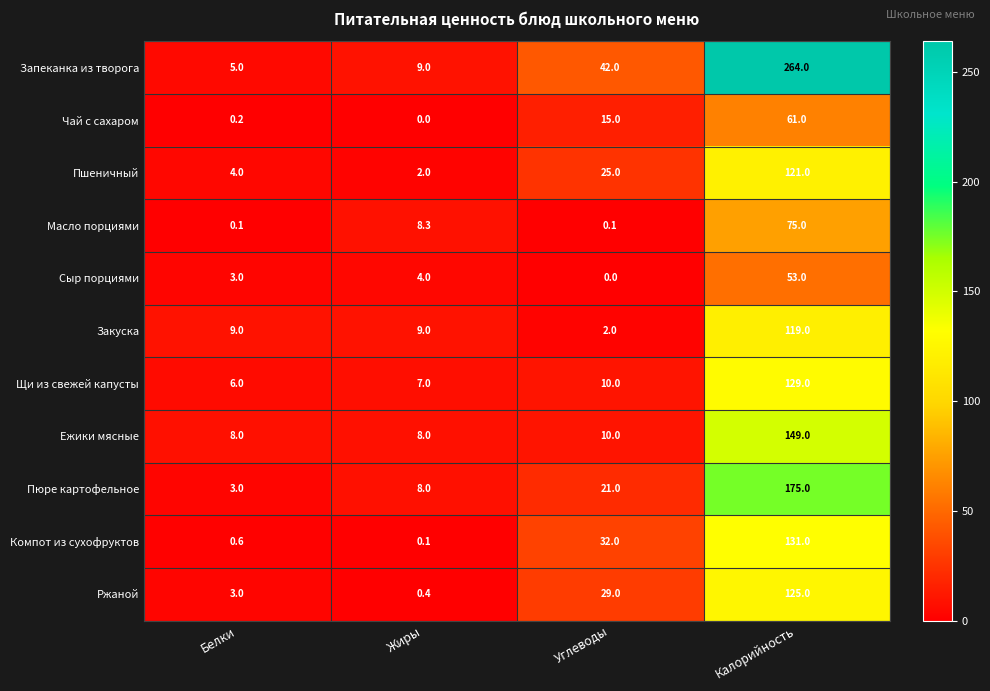

At which category does the chart reach its peak across all series?

Калорийность